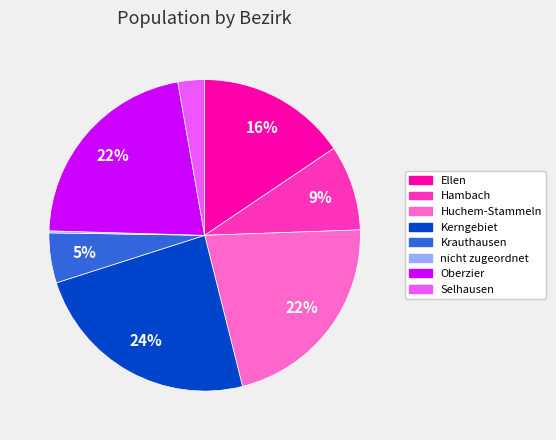

To the nearest percent, what percentage of the pie is Selhausen?

3%